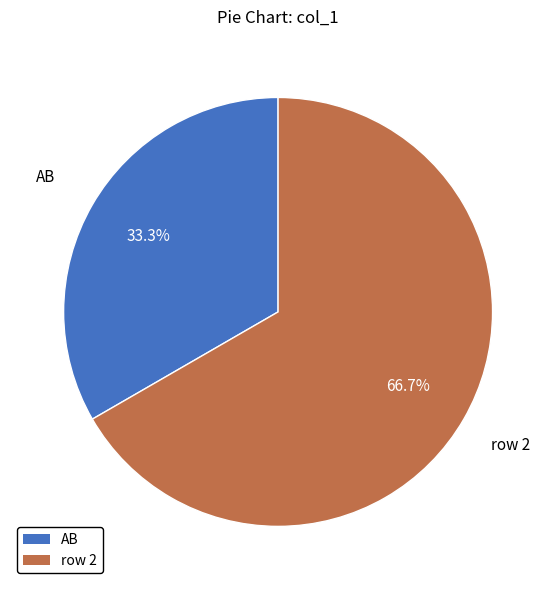

Is there any slice that represents more than half of the pie?

Yes